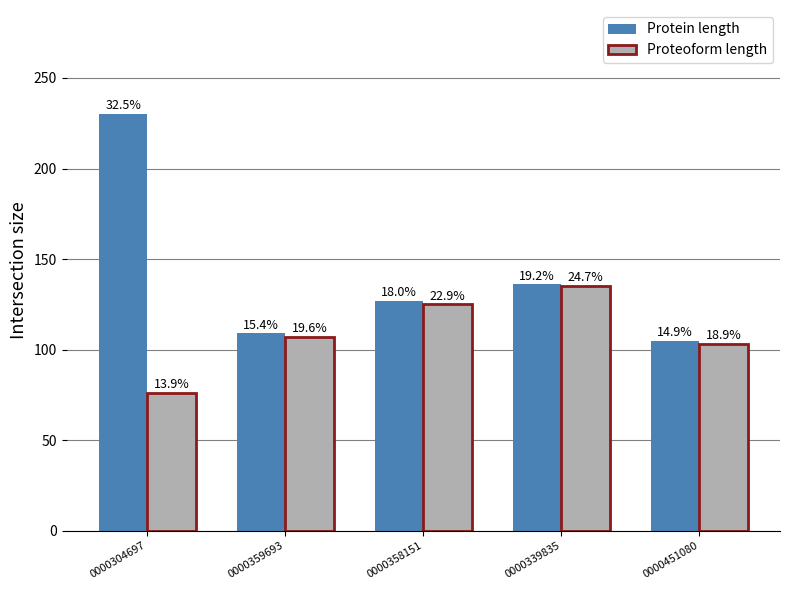

Reading right to left, transcribe all the data shown in this chart.

Protein length: 105	136	127	109	230
Proteoform length: 103	135	125	107	76